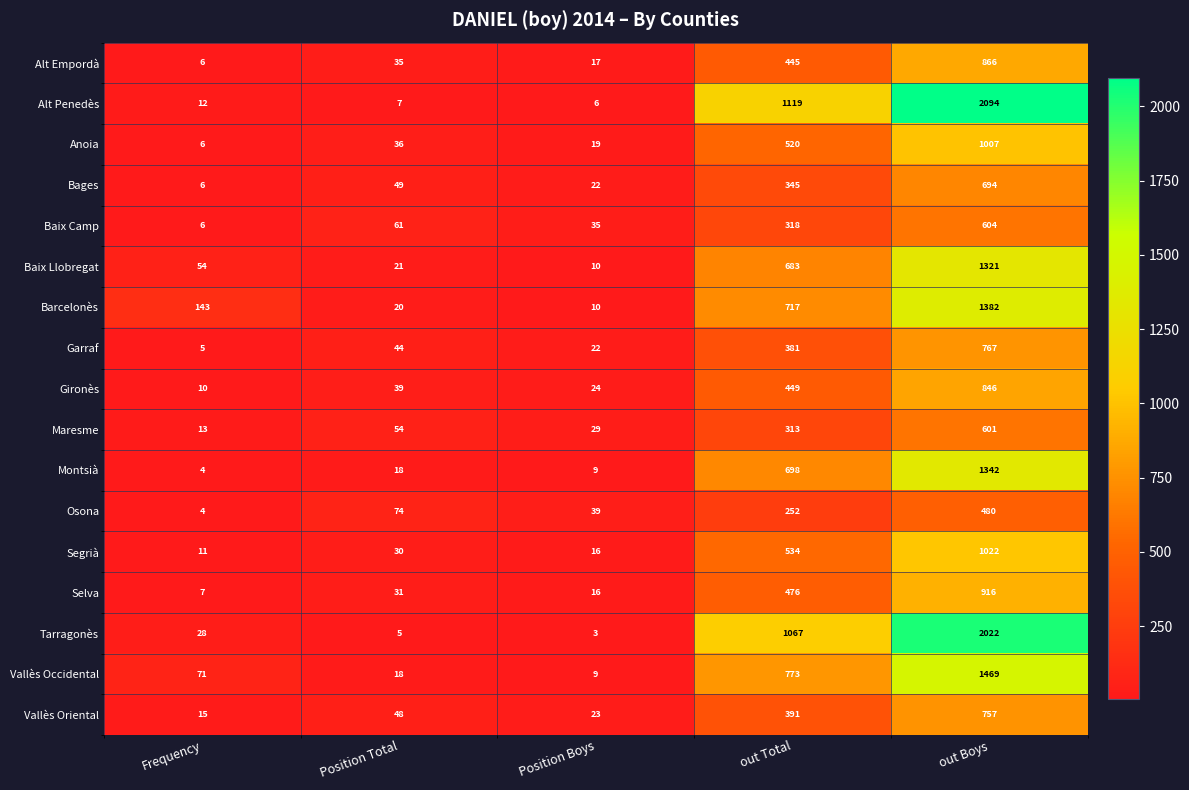

Is it true that Alt Penedès equals 6 at Position Boys?

True